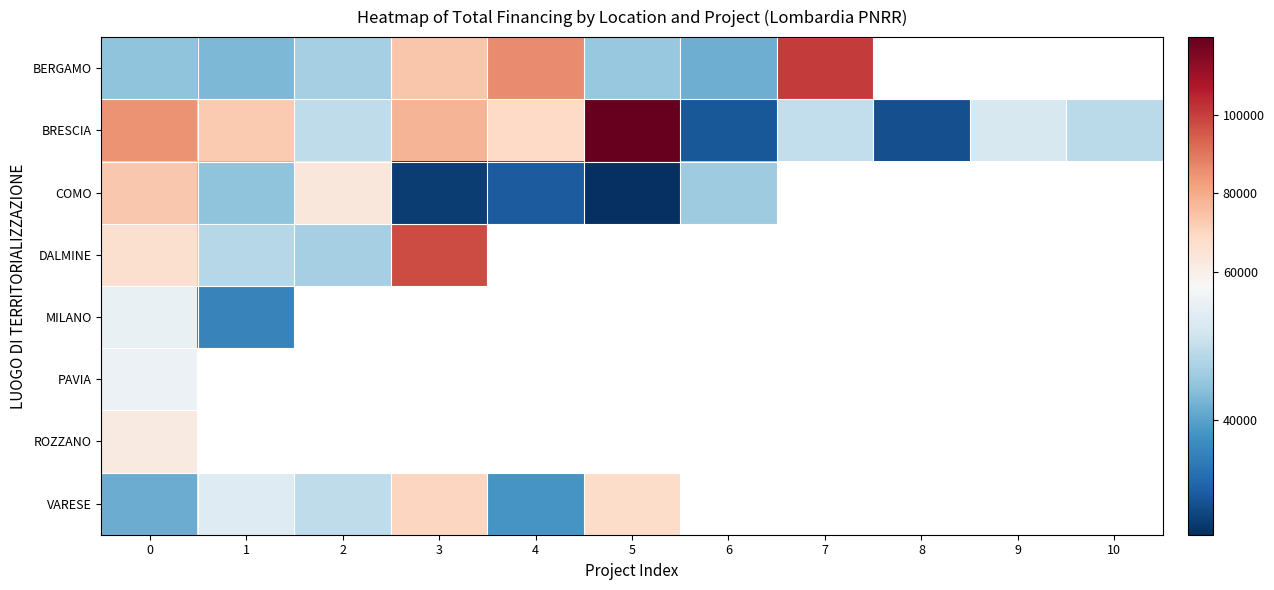

Which series has the largest total across all categories?

BRESCIA